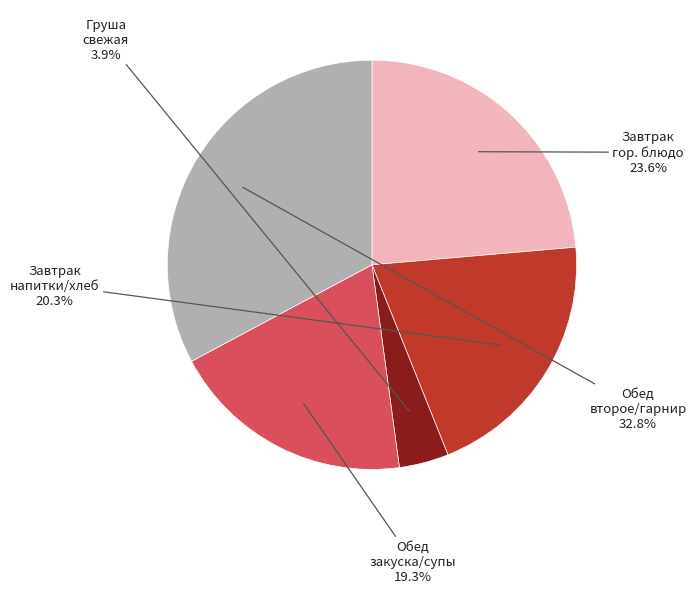

Is there any slice that represents more than half of the pie?

No